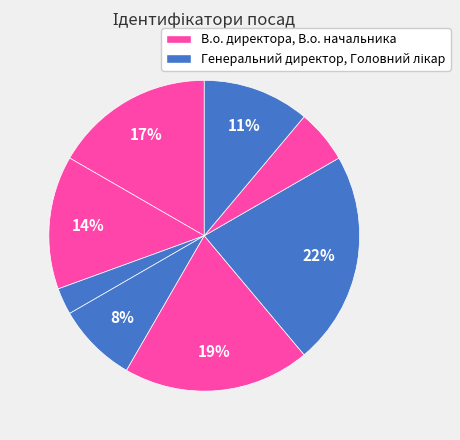

Count the number of slices in the pie.

8